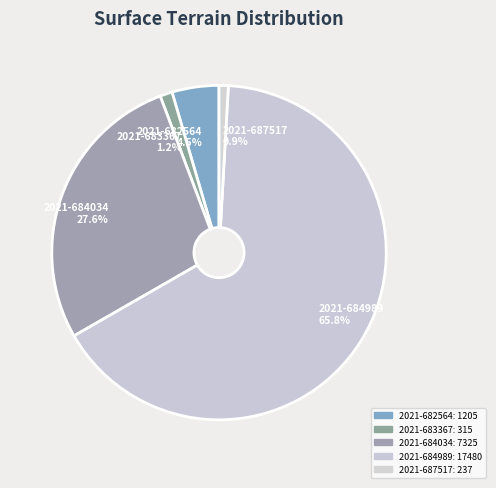

Is it true that 2021-684989 is 66% of the pie?

True